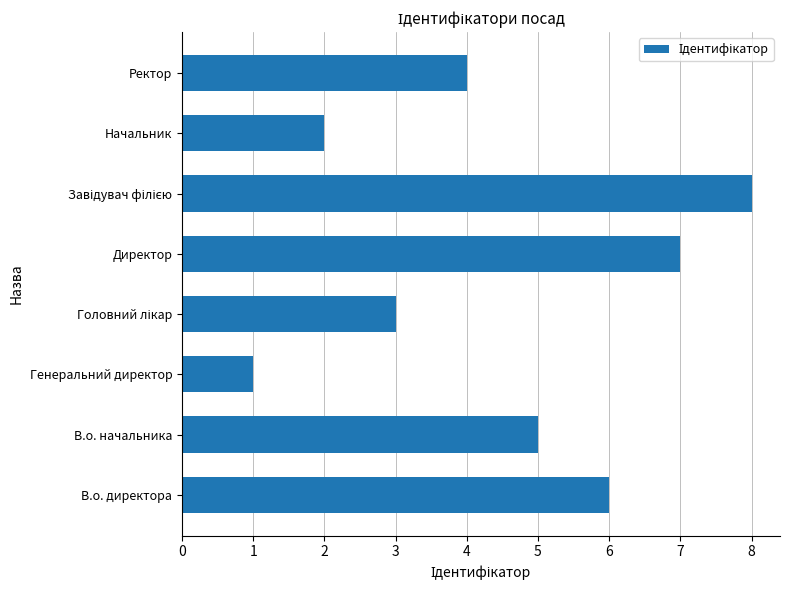

Reading bottom to top, transcribe all the data shown in this chart.

6	5	1	3	7	8	2	4